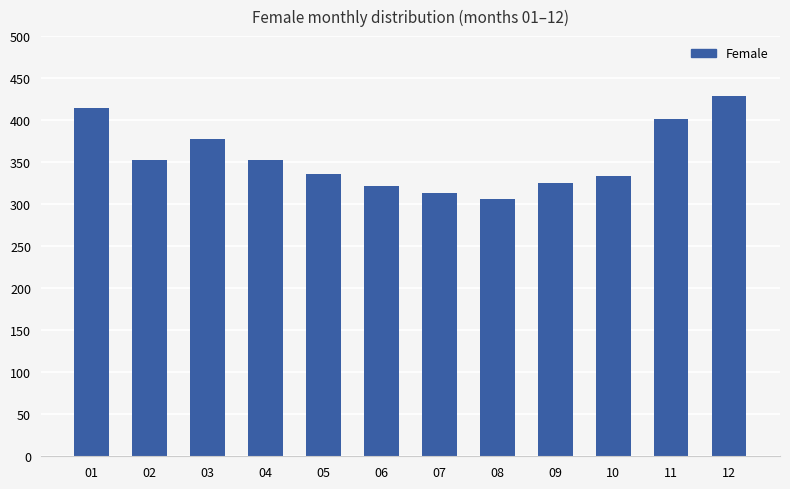

Approximately how many times larger is the value at 09 compared to 12?

0.8